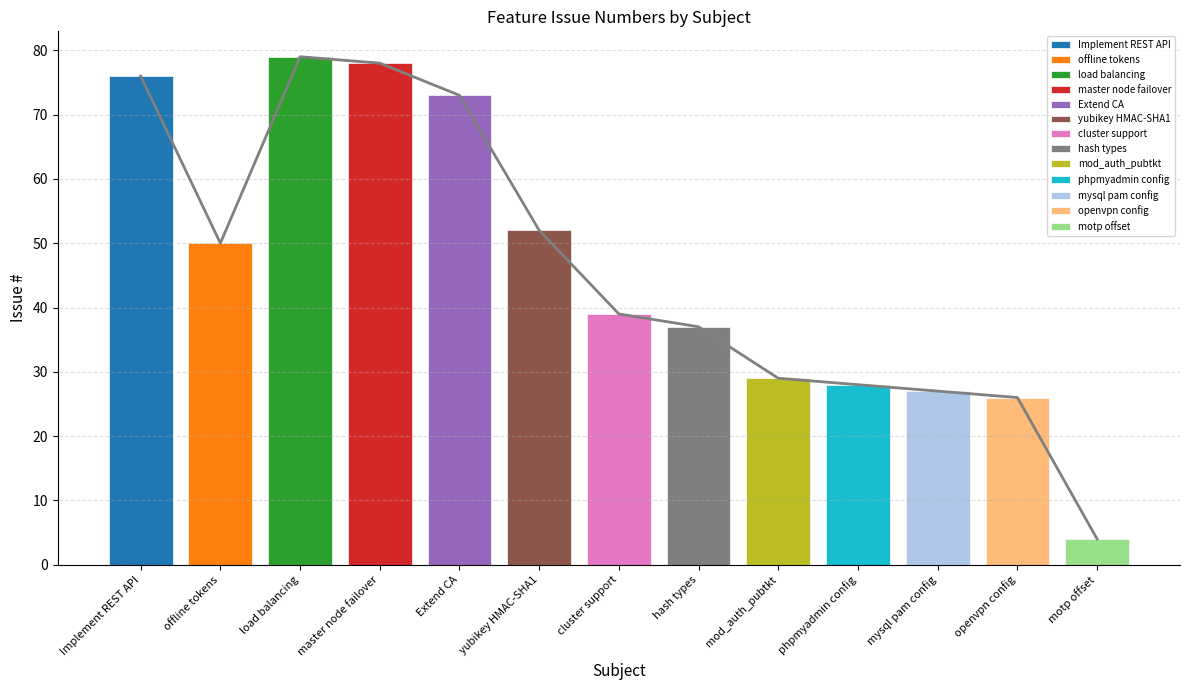

True or false: the data shows 43 at mysql pam config.

False